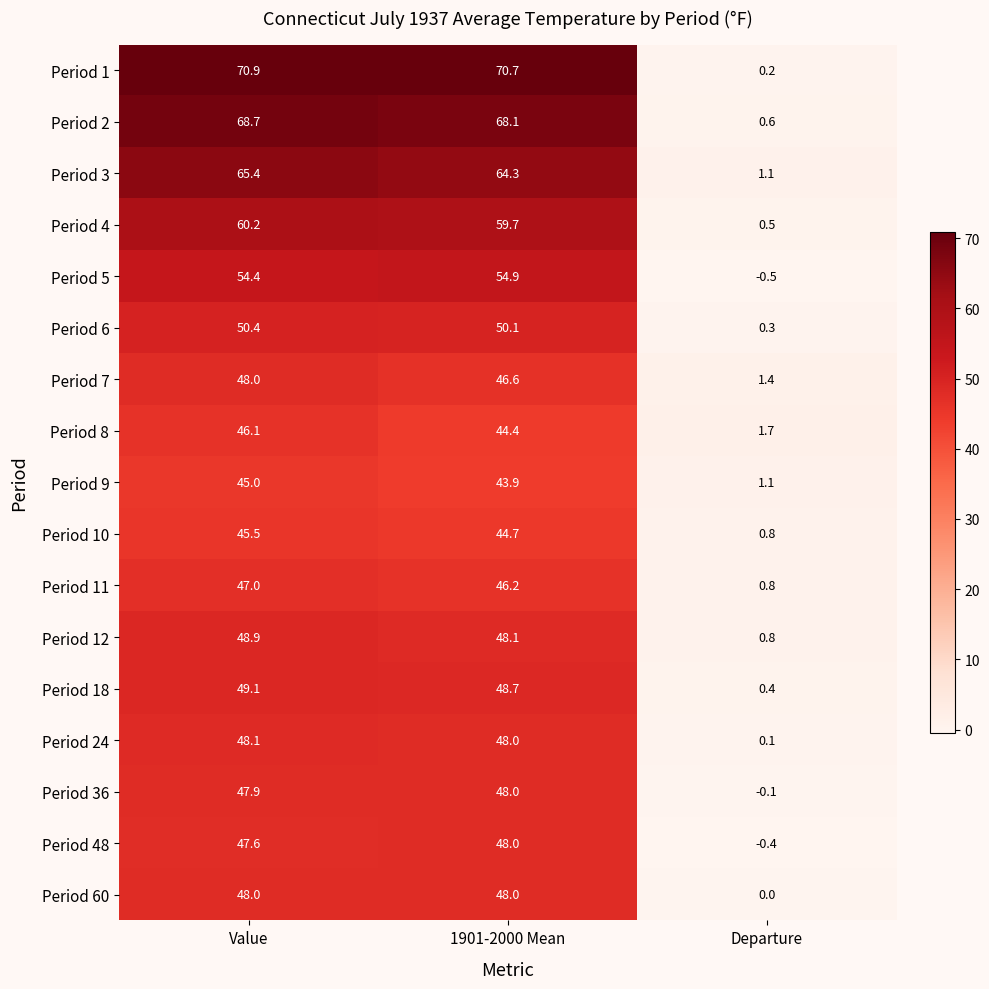

True or false: Period 11 has a value of 46.2 at 1901-2000 Mean.

True